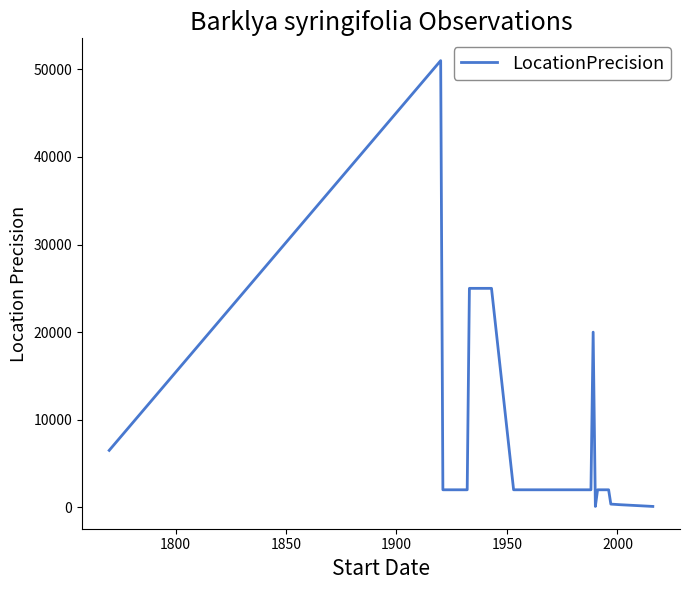

What is the maximum value shown in the chart?

51000.0